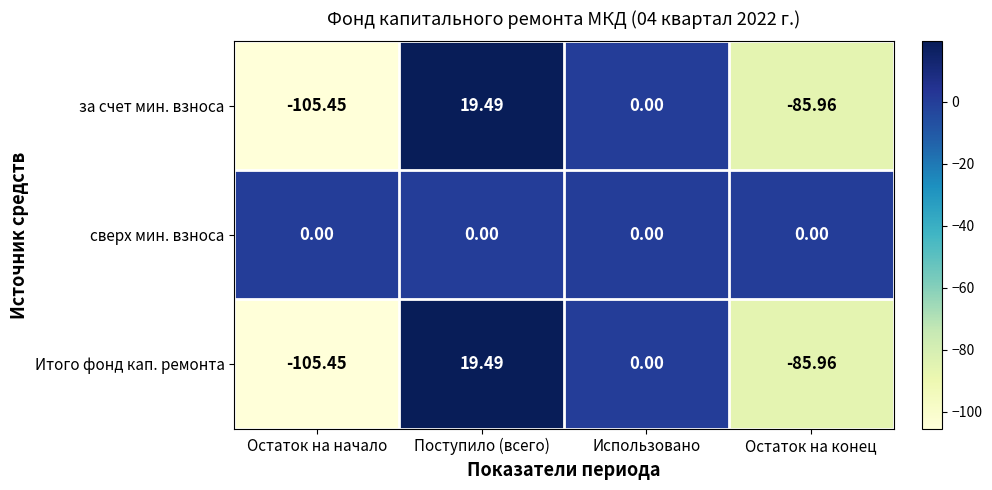

At which category does the chart reach its minimum across all series?

Остаток на начало